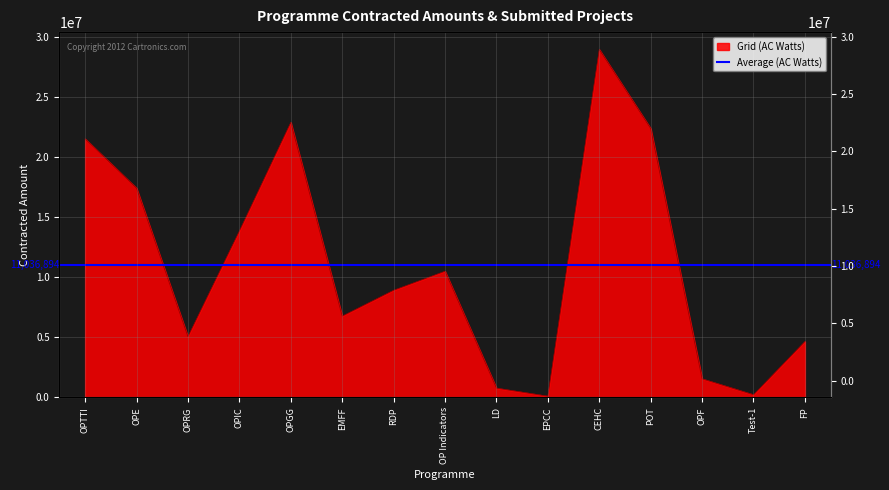

Where is the data nearest to the value 14527062?

OPIC